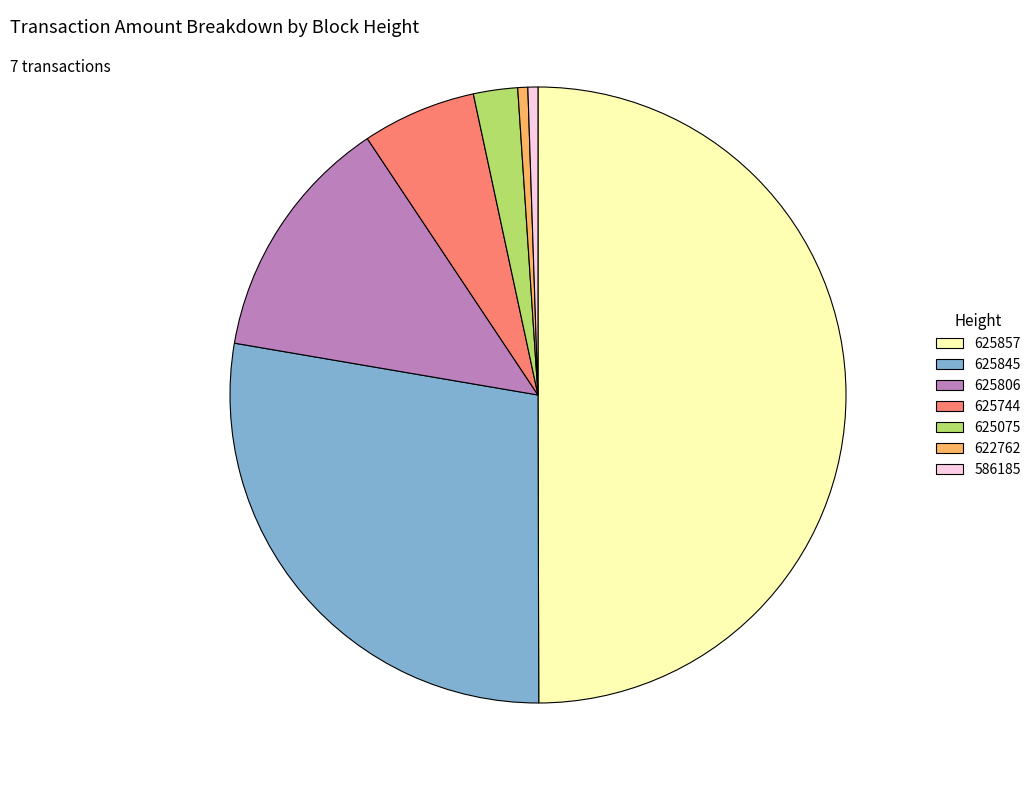

Between 625075 and 625845, which is larger?

625845